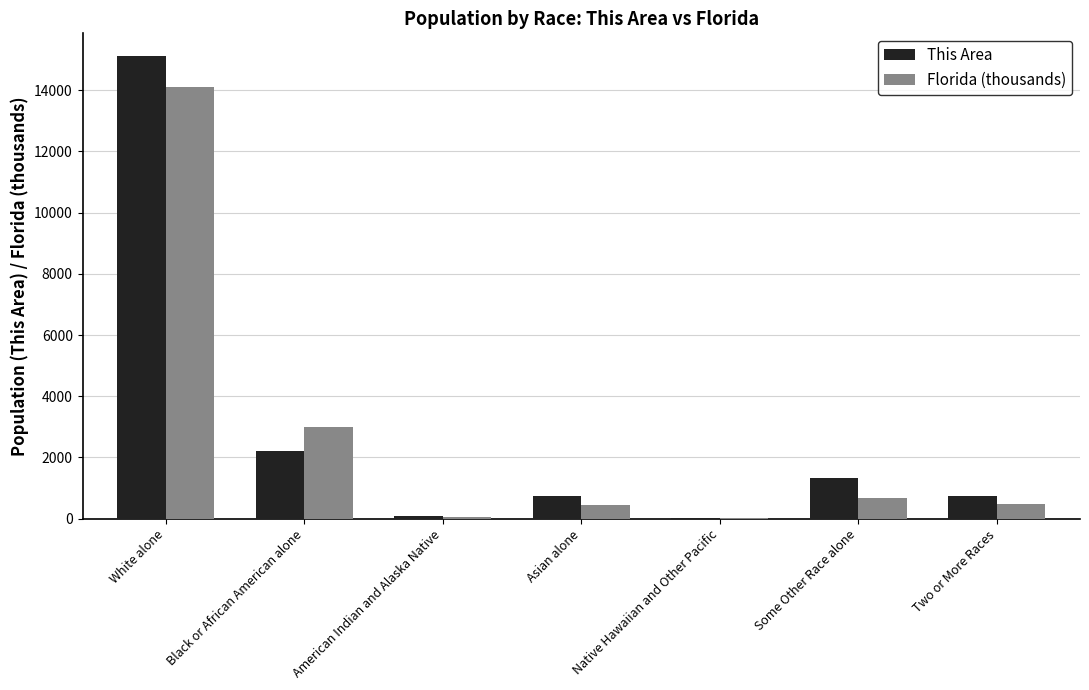

True or false: This Area has a value of 15100.0 at White alone.

True